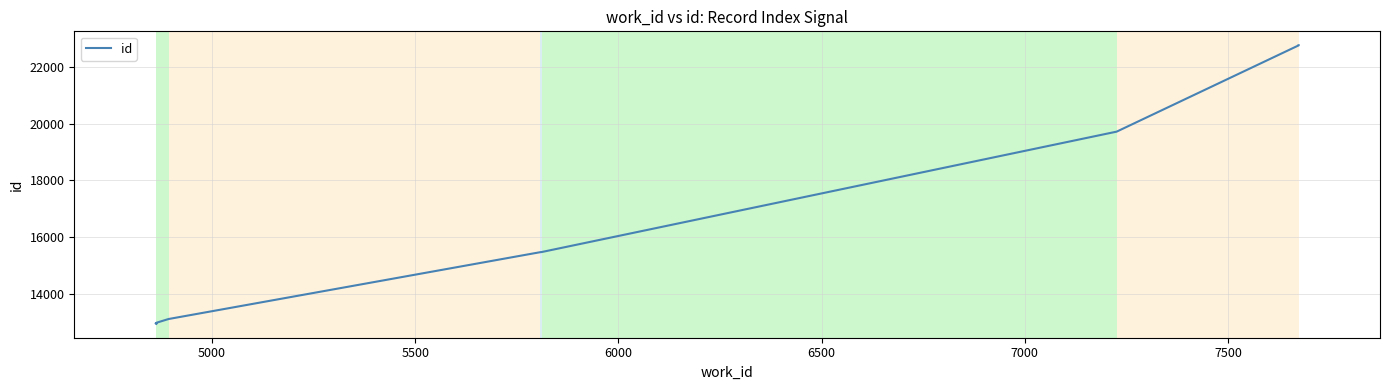

Does the chart have visible grid lines?

Yes